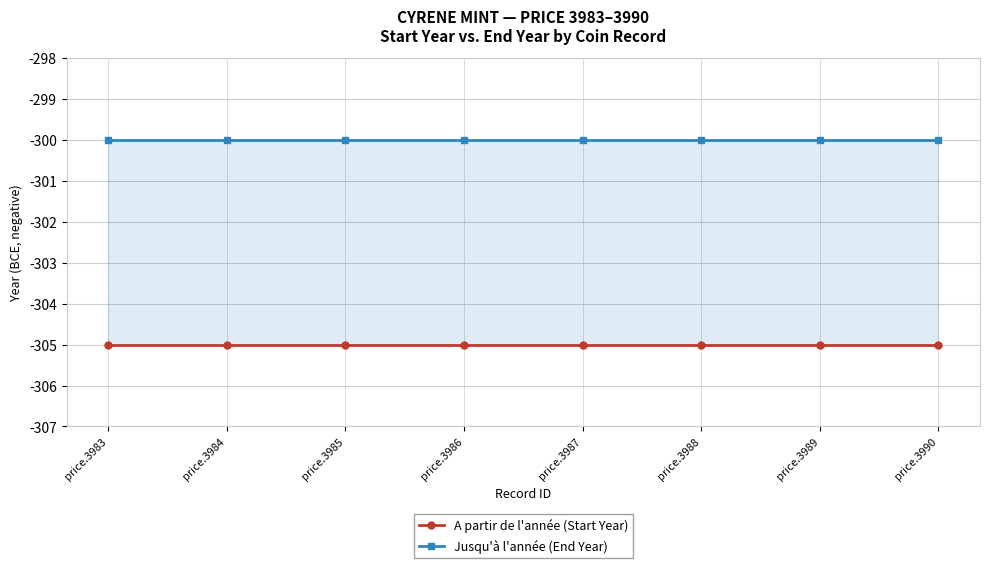

Which series changed the most between price.3988 and price.3989?

A partir de l'année (Start Year)